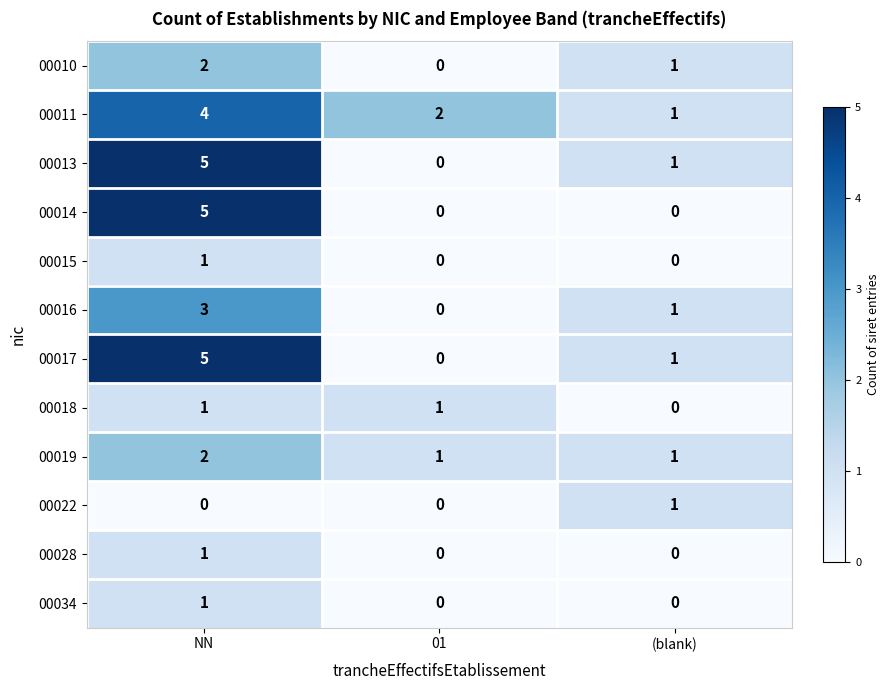

Is it true that 00014 equals -3 at (blank)?

False